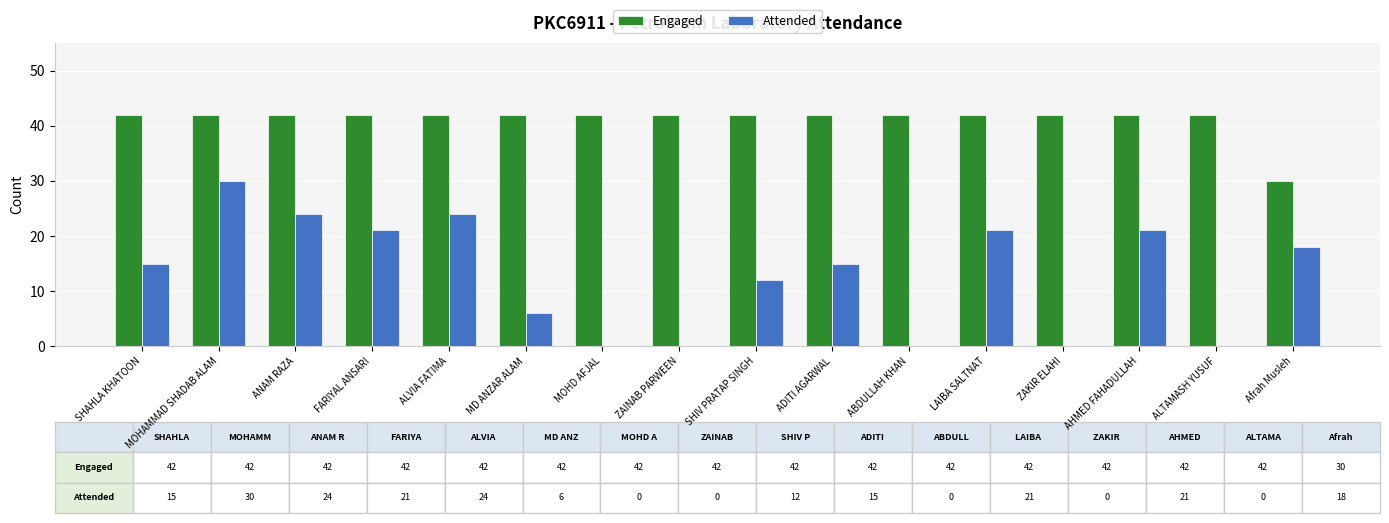

Which series has the largest range (max minus min)?

Attended